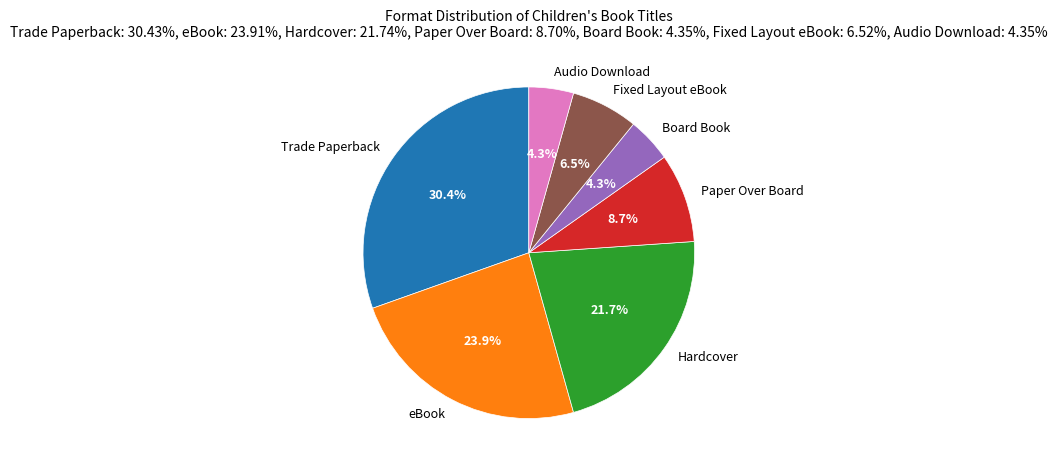

Does Paper Over Board represent more than half of the total?

No